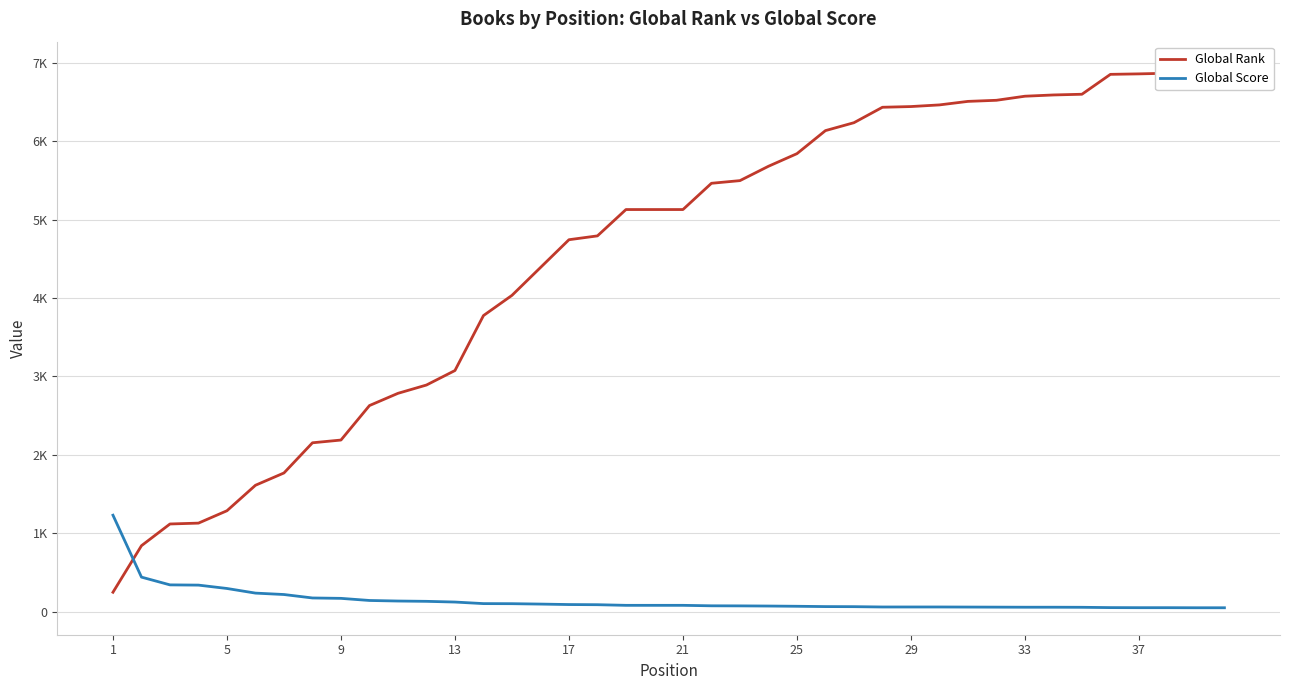

Reading left to right, what are all the values shown in this chart?

Global Rank: 247	841	1118	1129	1287	1612	1769	2154	2189	2629	2785	2891	3076	3777	4035	4390	4745	4794	5130	5130	5130	5465	5499	5682	5843	6137	6238	6435	6444	6465	6510	6524	6576	6592	6601	6855	6861	6869	6914	6928
Global Score: 1230	440	341	338	295	236	218	174	169	142	135	131	122	102	101	96	90	88	80	80	80	74	73	71	68	64	63	59	59	59	58	57	56	56	55	51	50	50	49	49